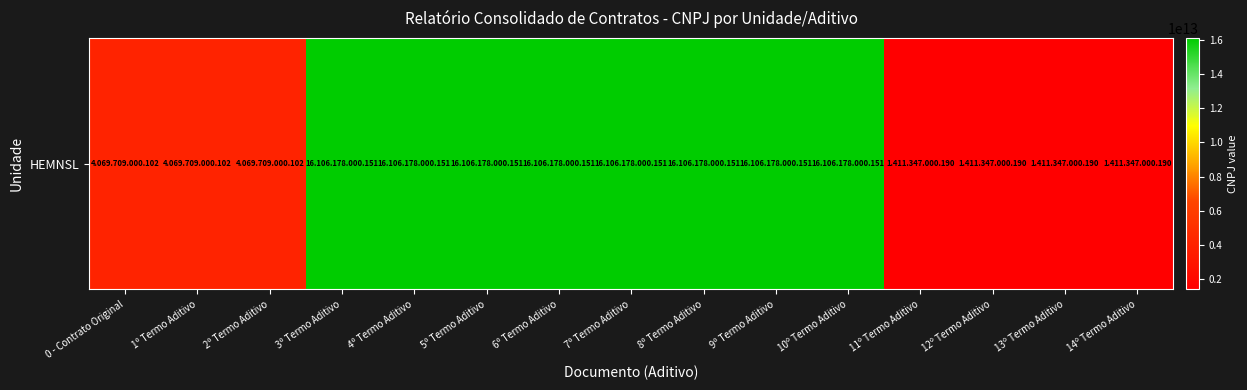

Approximately how many times larger is the value at 5º Termo Aditivo compared to 7º Termo Aditivo?

1.0